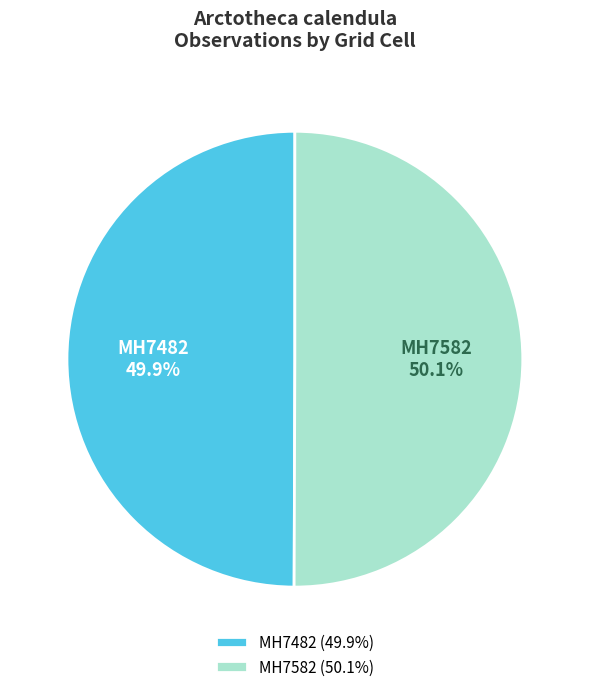

The MH7582 slice represents 42% of the pie. True or false?

False